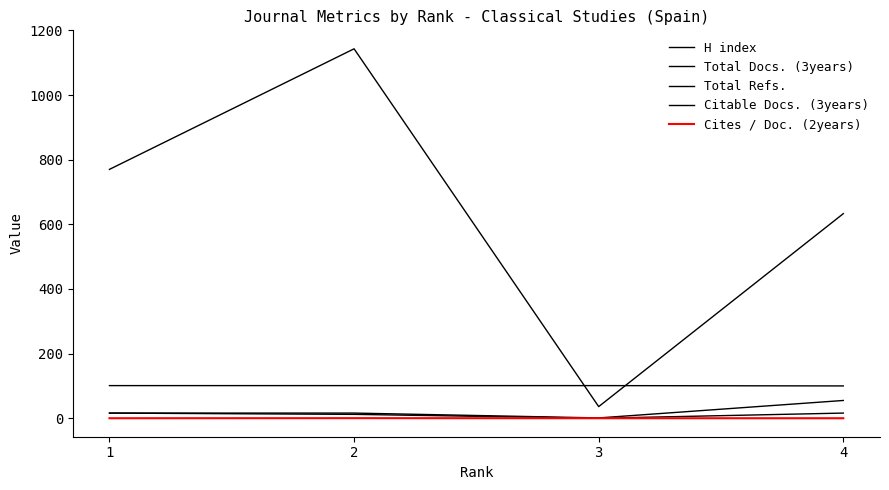

What is the lowest value of the H index series?

100.0